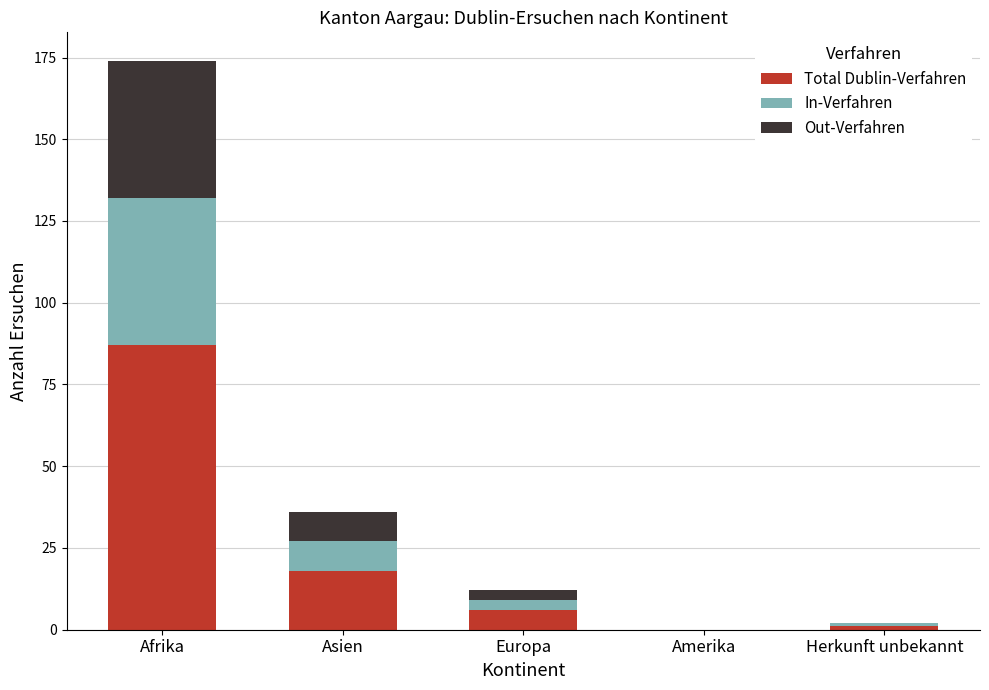

Reading left to right, what are the values for Total Dublin-Verfahren?

Afrika=87	Asien=18	Europa=6	Amerika=0	Herkunft unbekannt=1